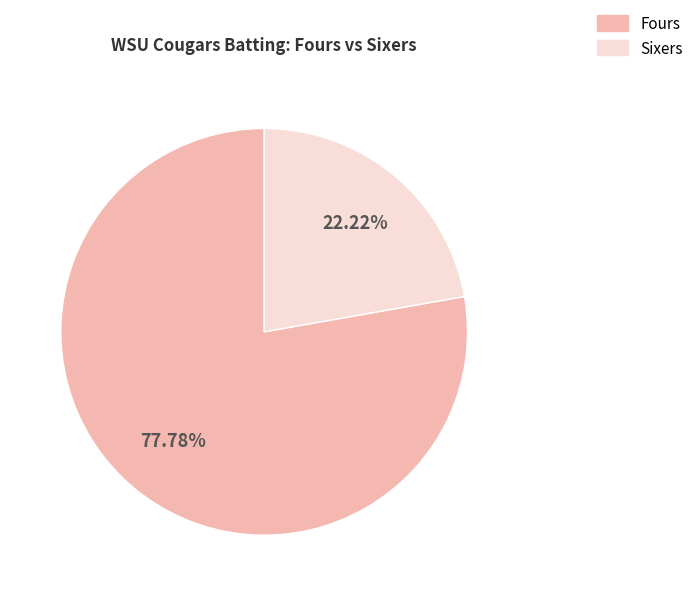

Which slice represents more than half of the pie?

Fours